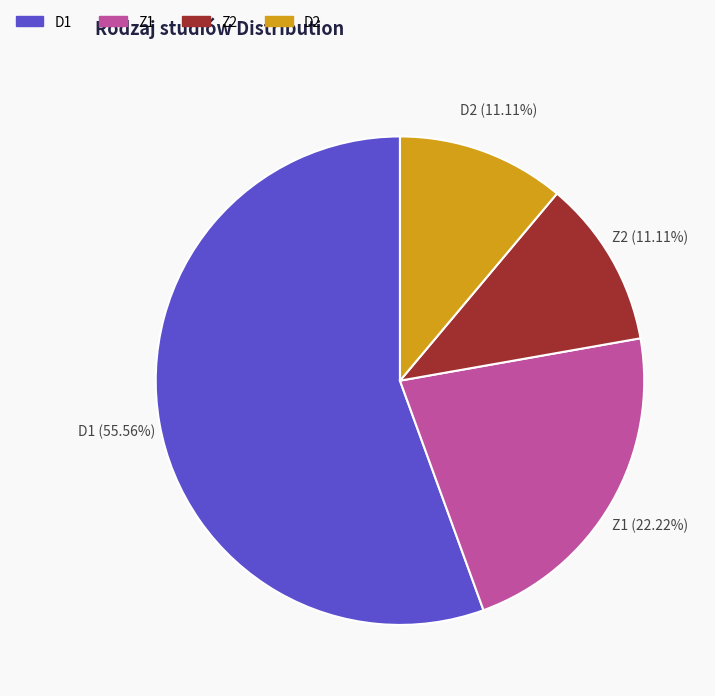

What percentage is the Z2 slice, to the nearest percent?

11%